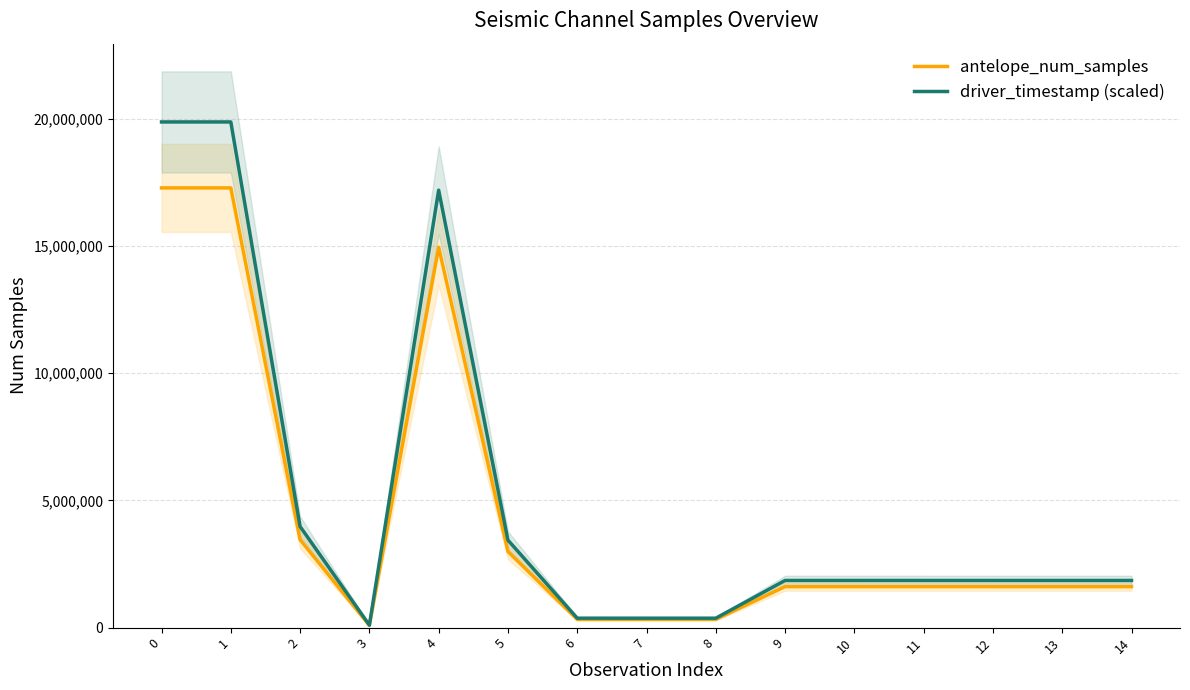

Reading right to left, extract all data points from this chart.

antelope_num_samples: 14=1611402.0	13=1611417.0	12=1611425.0	11=1611573.0	10=1611679.0	9=1611740.0	8=322655.0	7=322710.0	6=322949.0	5=2989511.0	4=14948948.0	3=86400.0	2=3456000.0	1=17280000.0	0=17280000.0
driver_timestamp (scaled): 14=1853112.3	13=1853129.5	12=1853138.7	11=1853308.9	10=1853430.8	9=1853501.0	8=371053.2	7=371116.5	6=371391.3	5=3437937.6	4=17191290.2	3=99360.0	2=3974400.0	1=19872000.0	0=19872000.0